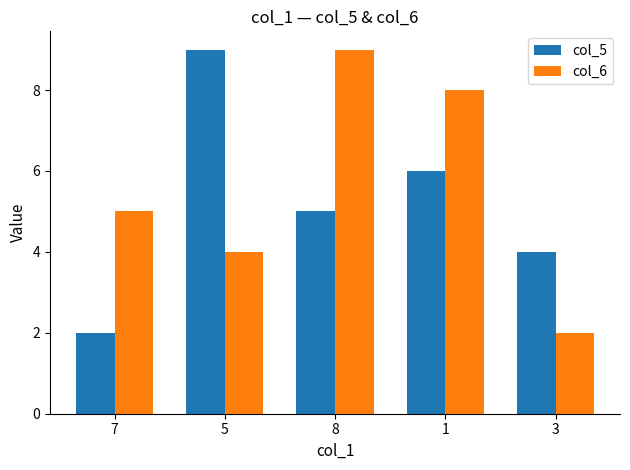

At 3, list the series in order from smallest to largest.

col_6, col_5